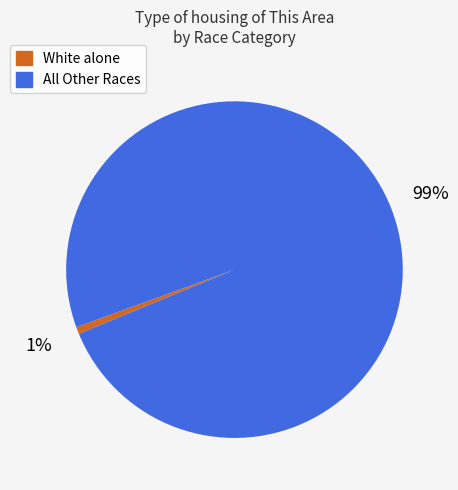

To the nearest percent, what is the average slice percentage?

50%